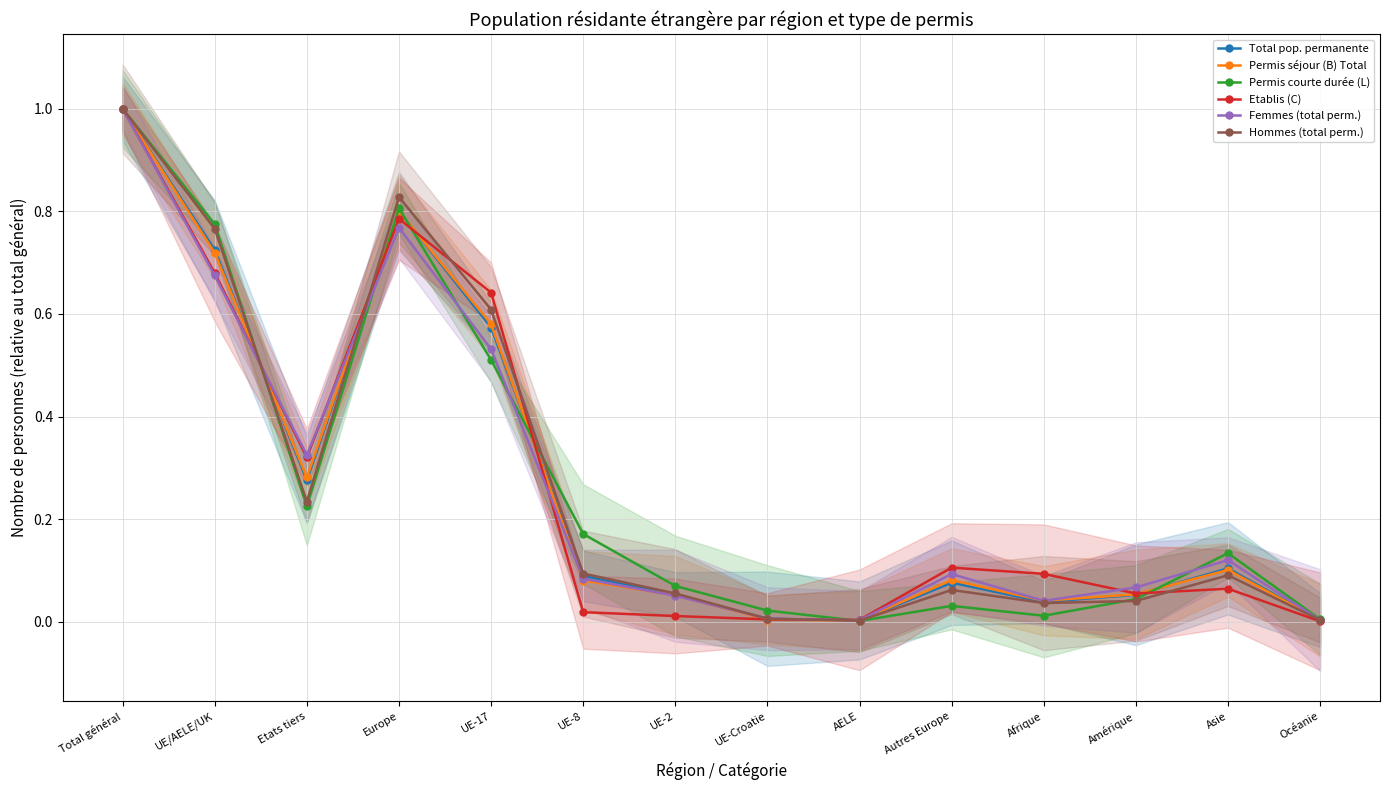

What is the difference between the highest and lowest values at Etats tiers?

0.1